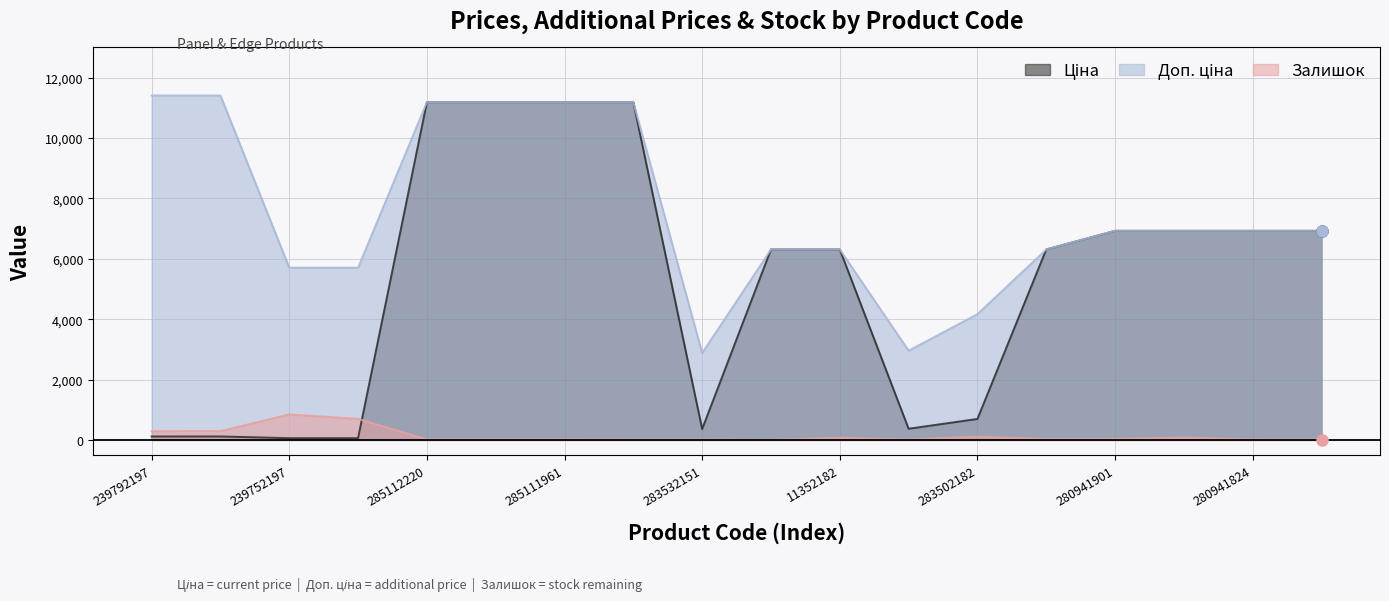

What is the label of the 12th point from the right?

285111961